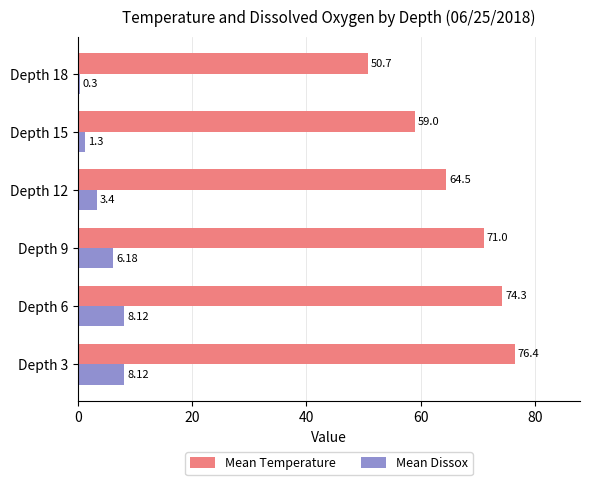

What is the difference between the maximum and second lowest values in the Mean Temperature series?

17.4